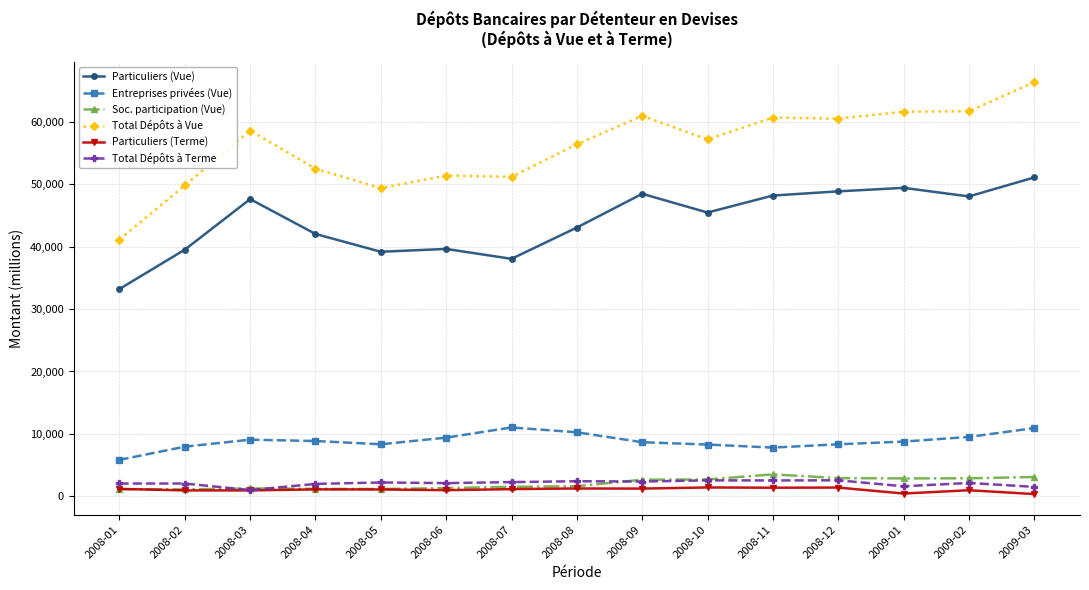

At which label does Particuliers (Vue) reach its peak?

2009-03